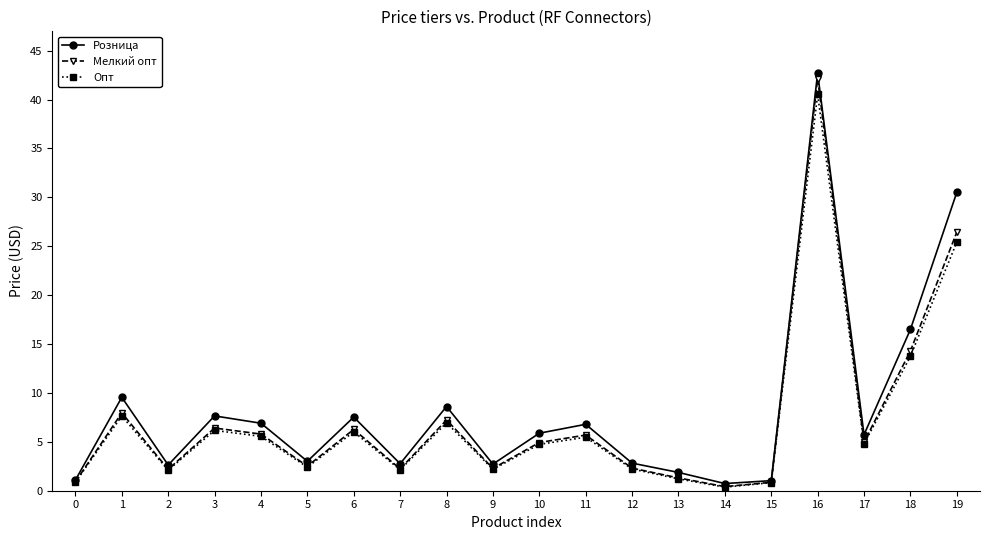

In Розница, how many points are higher than both neighbors (excluding endpoints)?

6